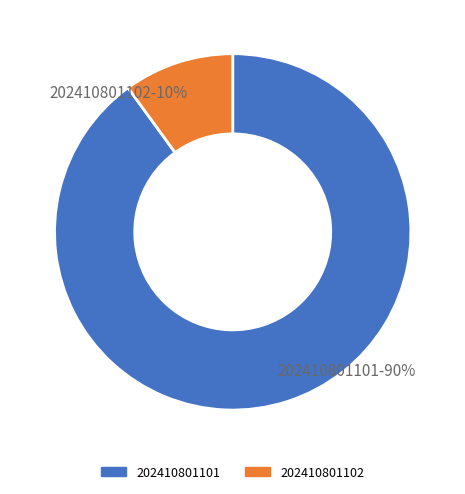

Rank the categories by value from highest to lowest.

202410801101, 202410801102